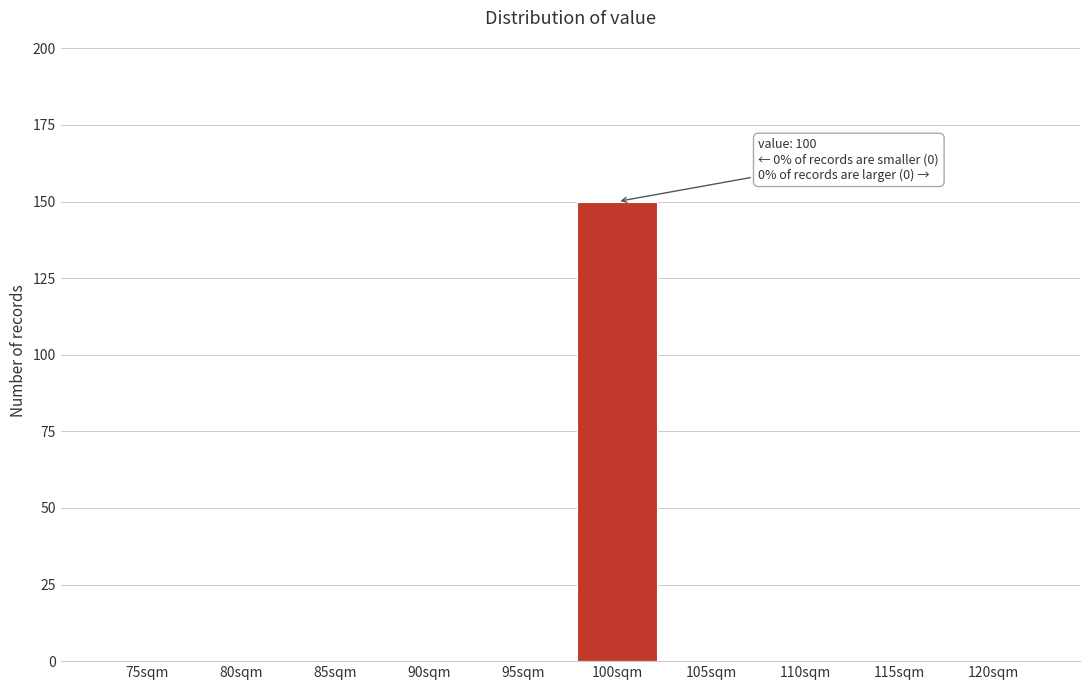

Reading left to right, what are all the values shown in this chart?

75sqm=0	80sqm=0	85sqm=0	90sqm=0	95sqm=0	100sqm=150	105sqm=0	110sqm=0	115sqm=0	120sqm=0